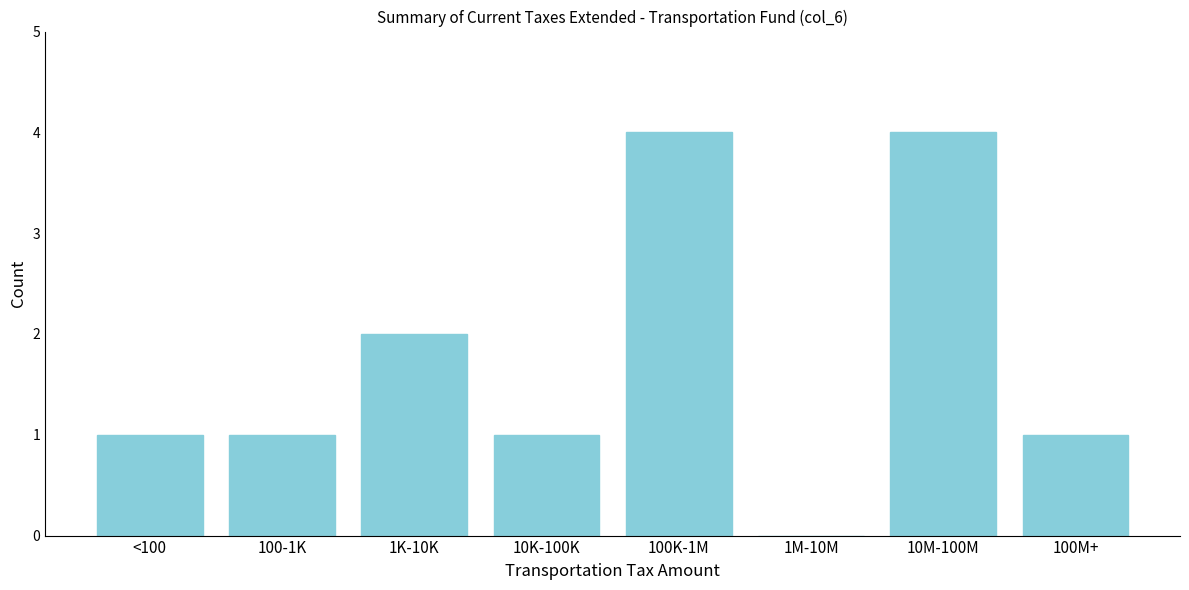

The chart shows a value of 1 at 100-1K. True or false?

True